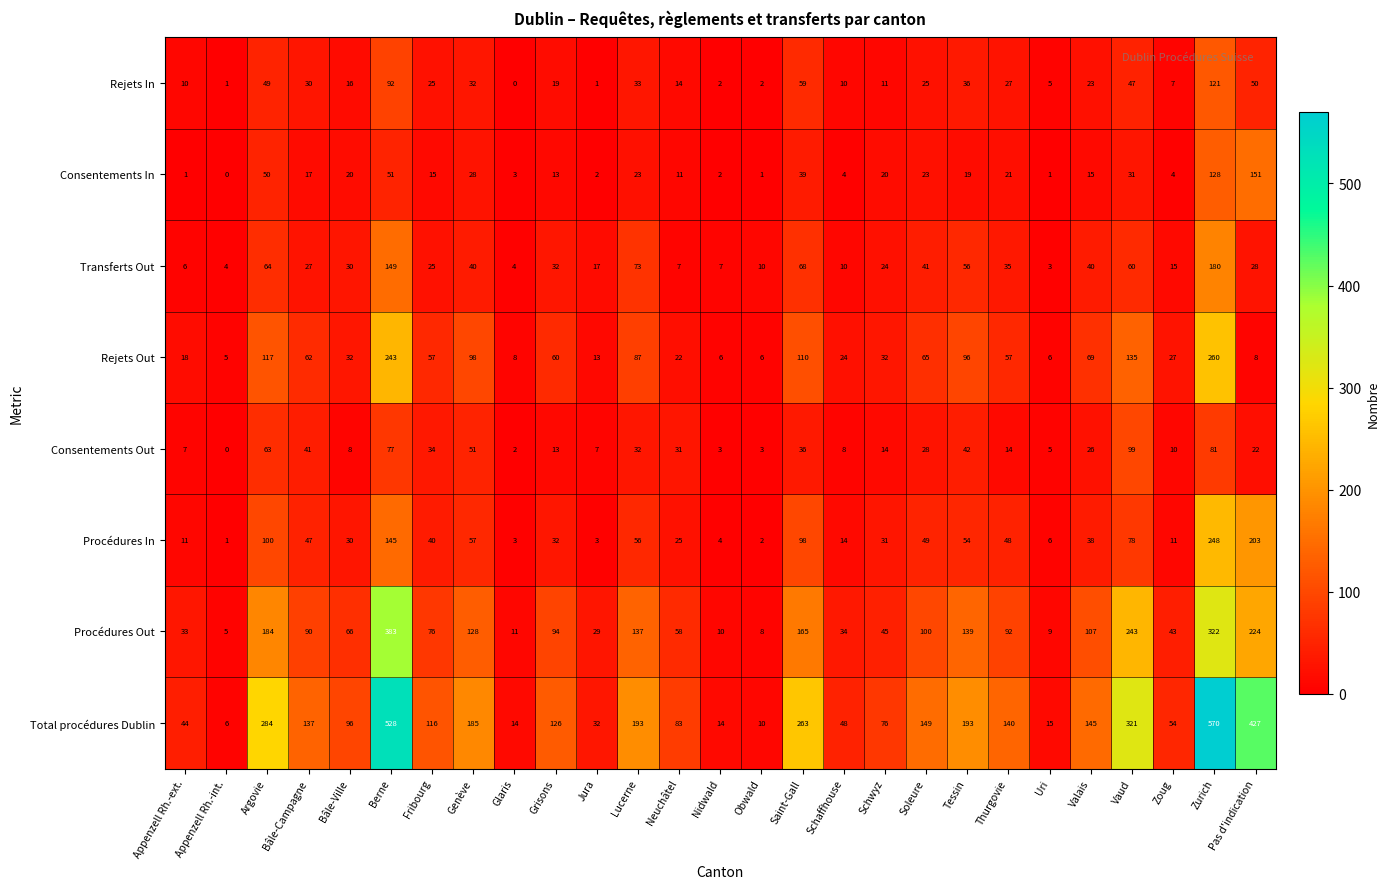

What is the highest value of the Rejets In series?

121